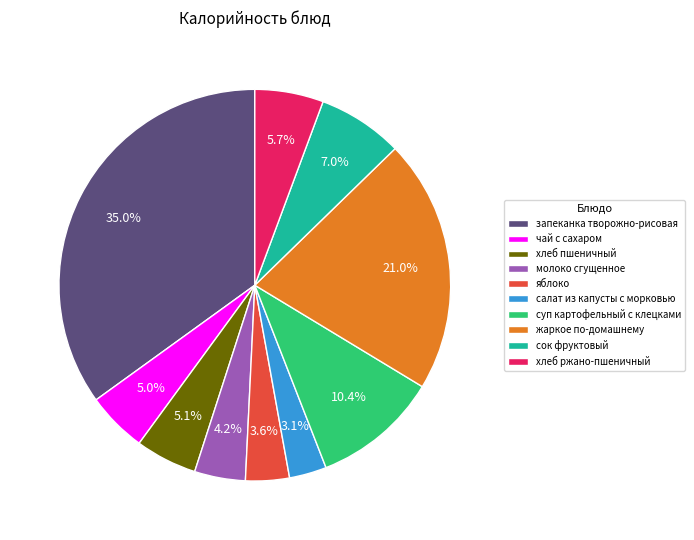

Is it true that хлеб пшеничный is 5% of the pie?

True